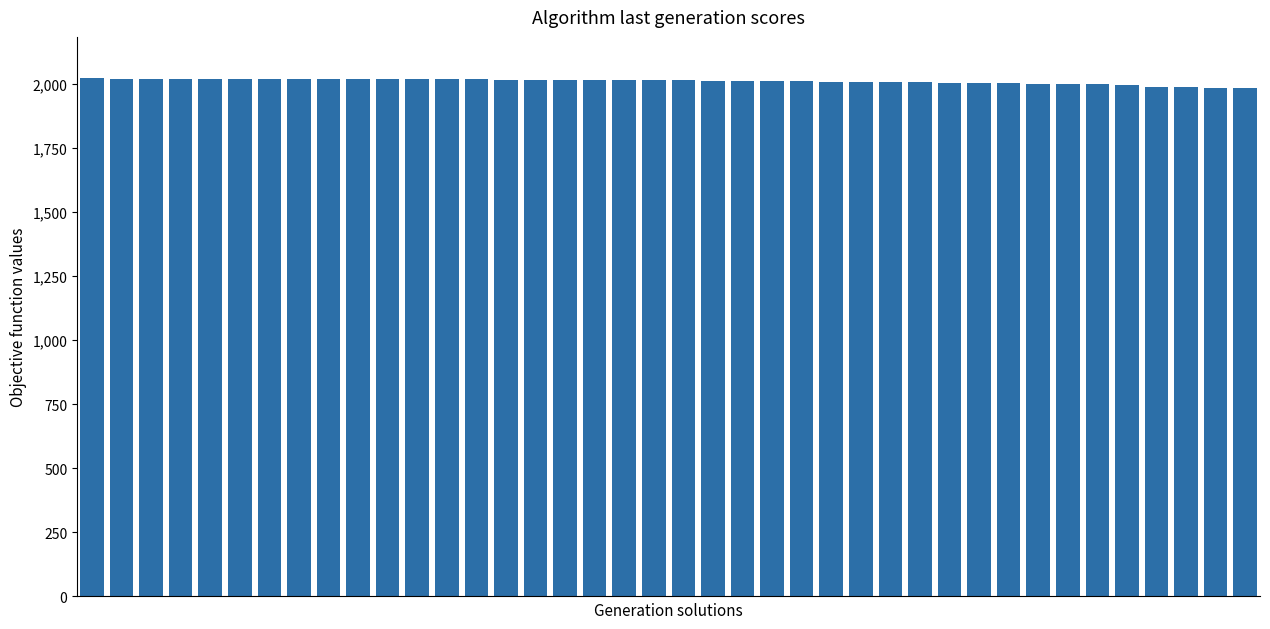

How many values are below 2016?

20